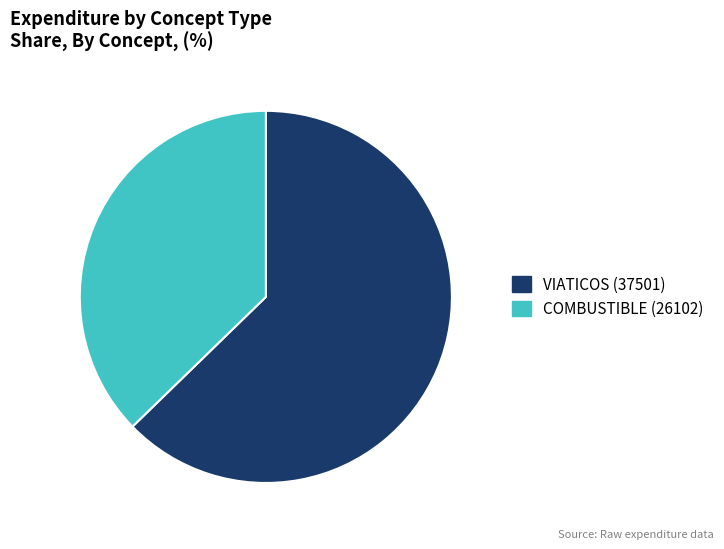

Is there a majority slice in this chart?

Yes